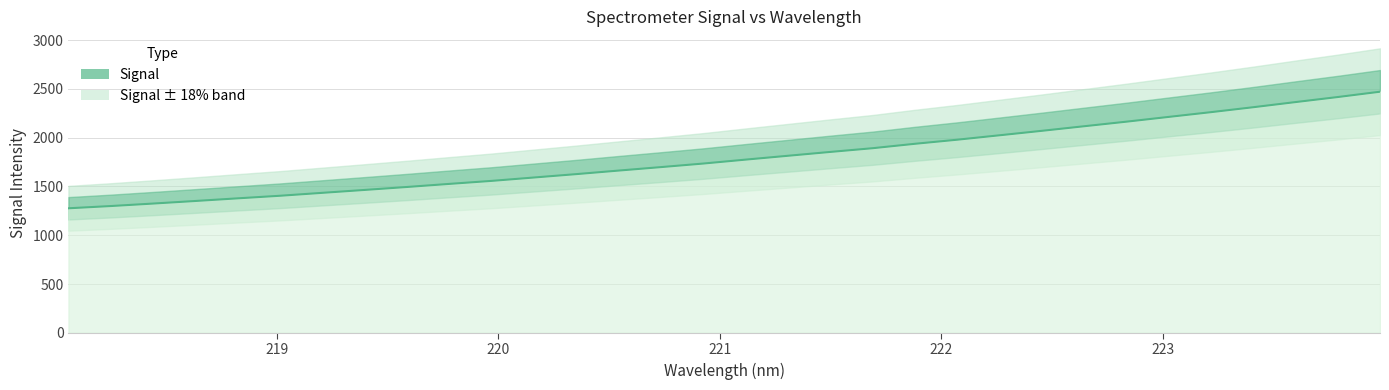

What is the difference between the maximum and second lowest values?

1171.7